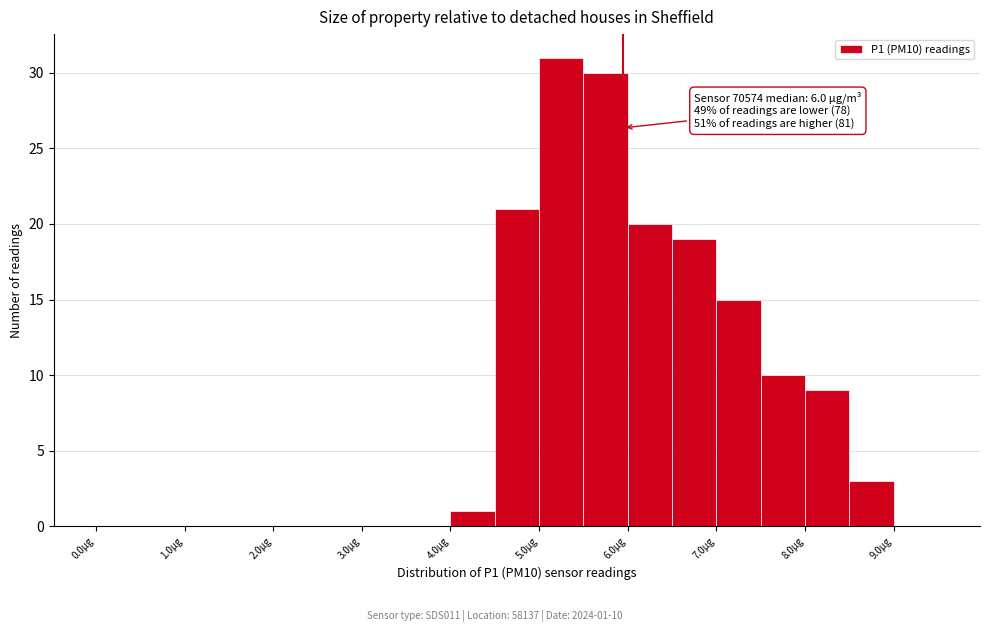

Over which range of the x-axis is the bar tallest?

5.0 to 5.5